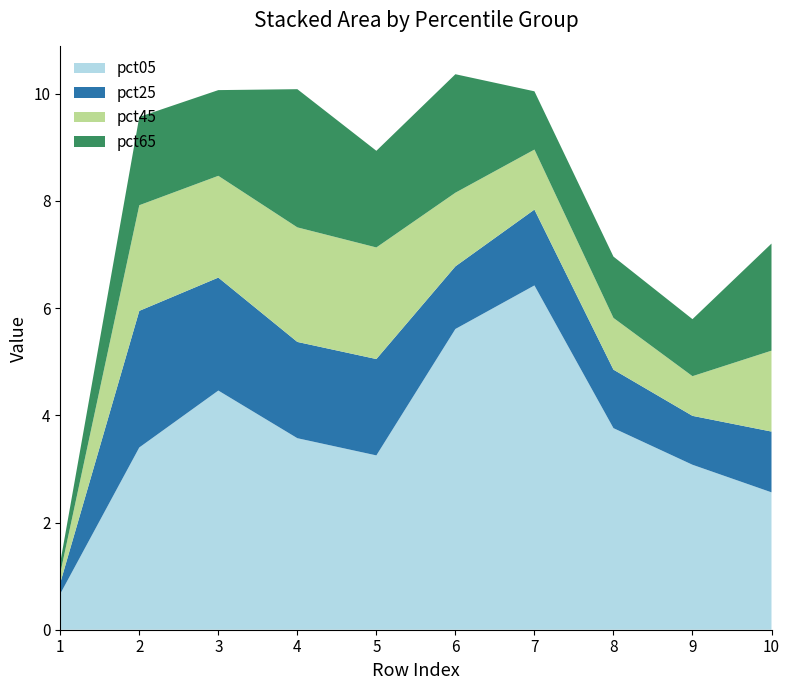

Reading left to right, list all the values displayed in this chart.

pct05: pct05=0.7	pct15=3.4	pct25=4.5	pct35=3.6	pct45=3.3	pct55=5.6	pct65=6.4	pct75=3.8	pct85=3.1	pct95=2.6
pct25: pct05=0.2	pct15=2.5	pct25=2.1	pct35=1.8	pct45=1.8	pct55=1.2	pct65=1.4	pct75=1.1	pct85=0.9	pct95=1.1
pct45: pct05=0.2	pct15=2.0	pct25=1.9	pct35=2.1	pct45=2.1	pct55=1.4	pct65=1.1	pct75=1.0	pct85=0.7	pct95=1.5
pct65: pct05=0.2	pct15=1.6	pct25=1.6	pct35=2.6	pct45=1.8	pct55=2.2	pct65=1.1	pct75=1.1	pct85=1.1	pct95=2.0